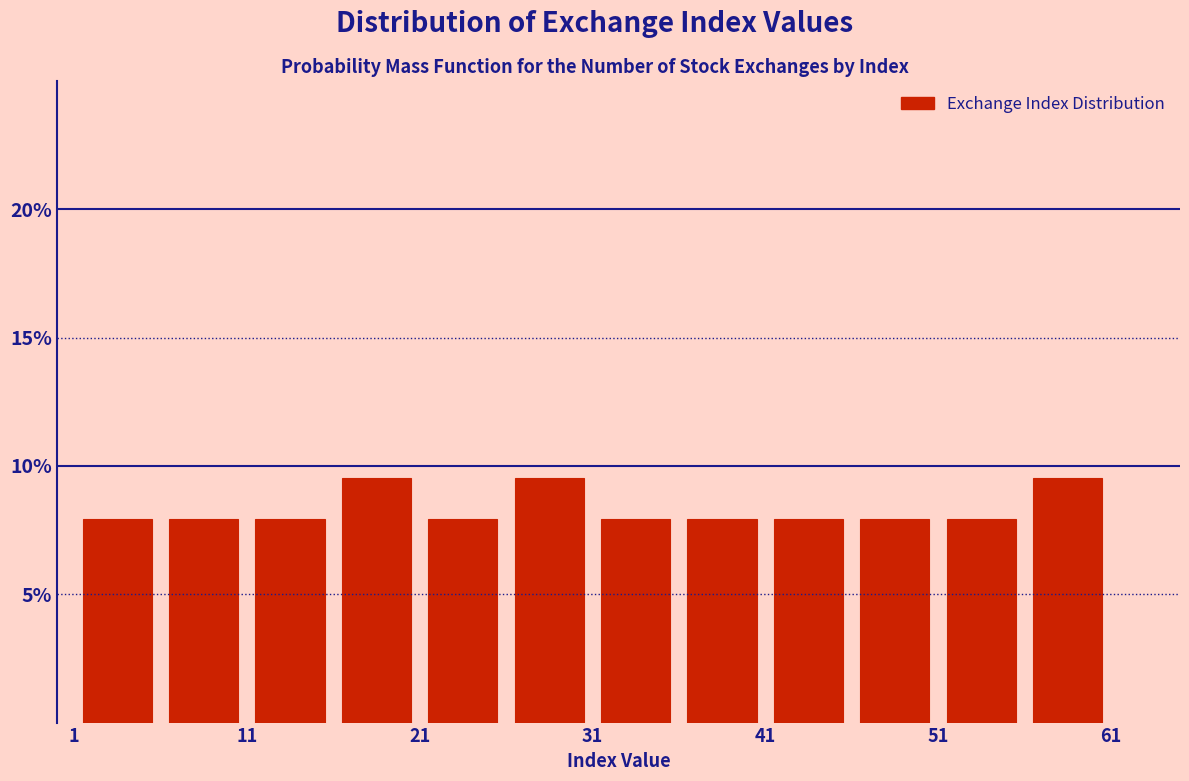

Reading left to right, list every bar in this chart as the range it spans on the x-axis followed by its height. The values are not printed on the chart, so give them approximately, as read against the axis.

1 to 6: 8.0
6 to 11: 8.0
11 to 16: 8.0
16 to 21: 9.5
21 to 26: 8.0
26 to 31: 9.5
31 to 36: 8.0
36 to 41: 8.0
41 to 46: 8.0
46 to 51: 8.0
51 to 56: 8.0
56 to 61: 9.5